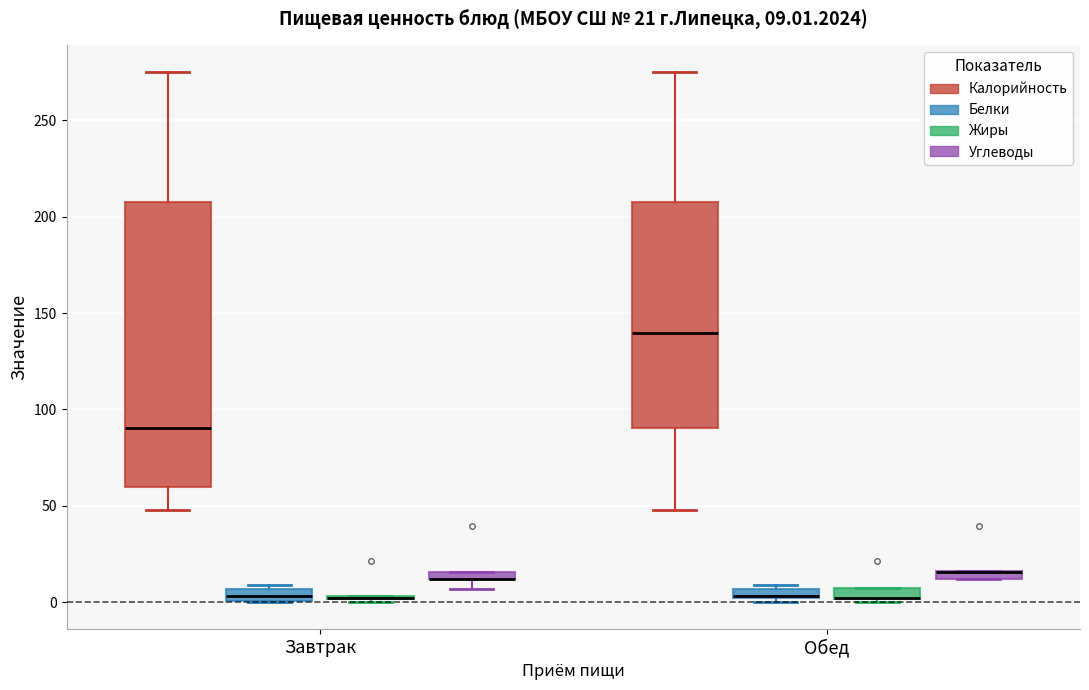

Which box is the tallest, from its lower edge to its upper edge?

Завтрак (Калорийность)